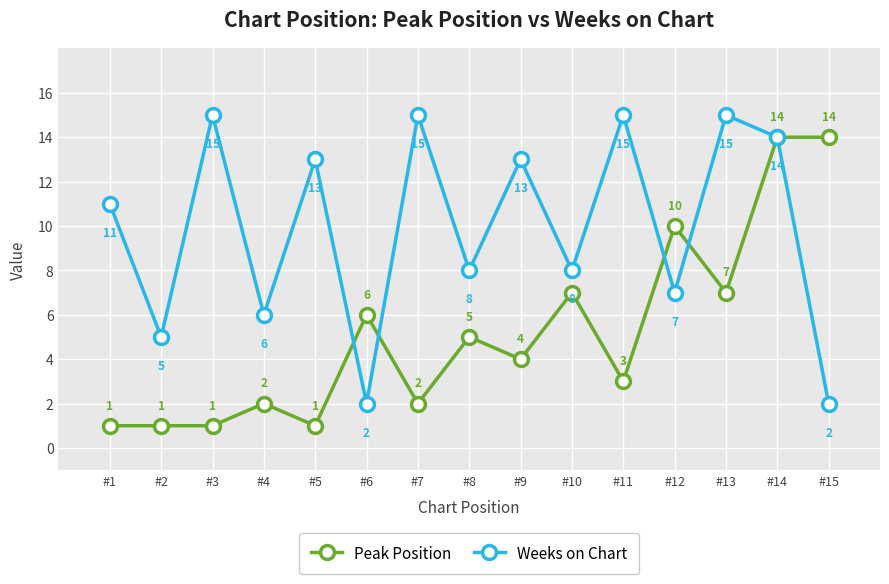

True or false: Weeks on Chart has a value of 8 at #10.

True